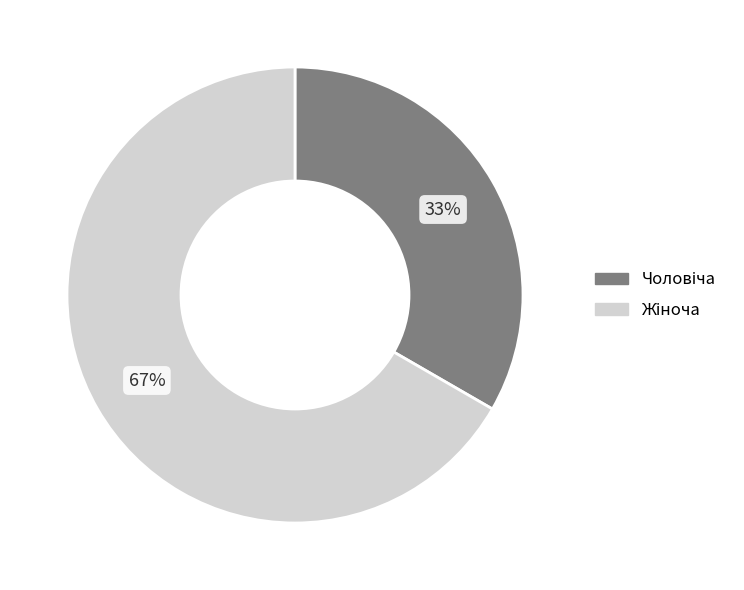

Is there any slice that represents more than half of the pie?

Yes